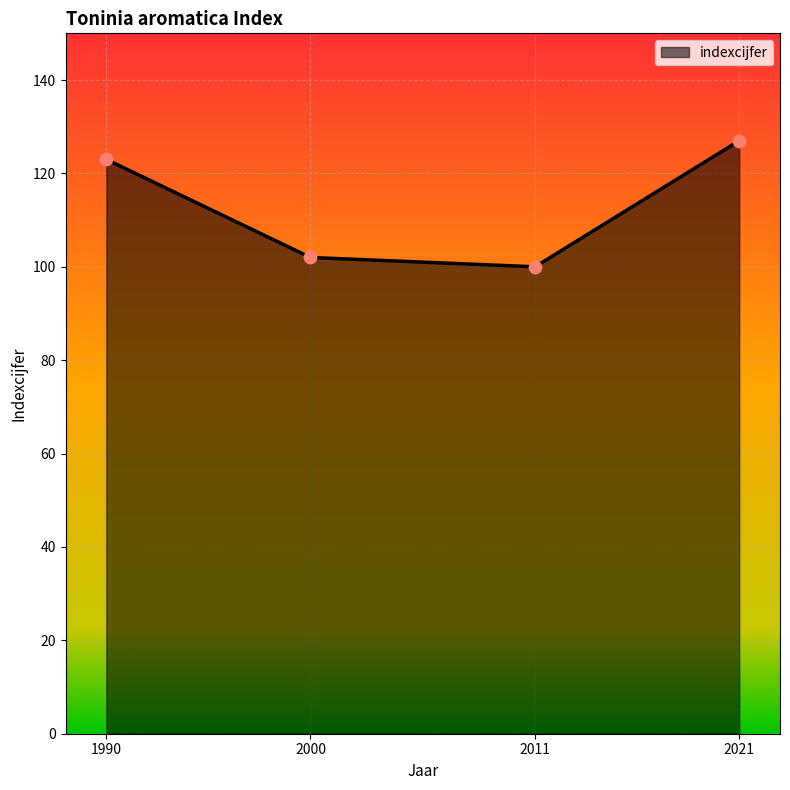

What is the change in value from 2011 to 2021?

+27